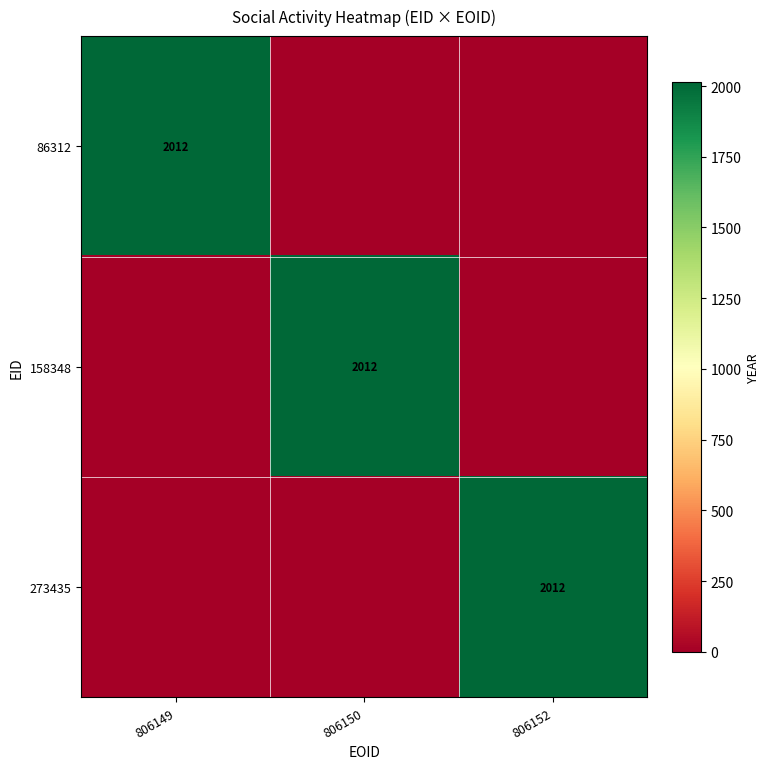

The 158348 series shows 2012 at 806150. True or false?

True